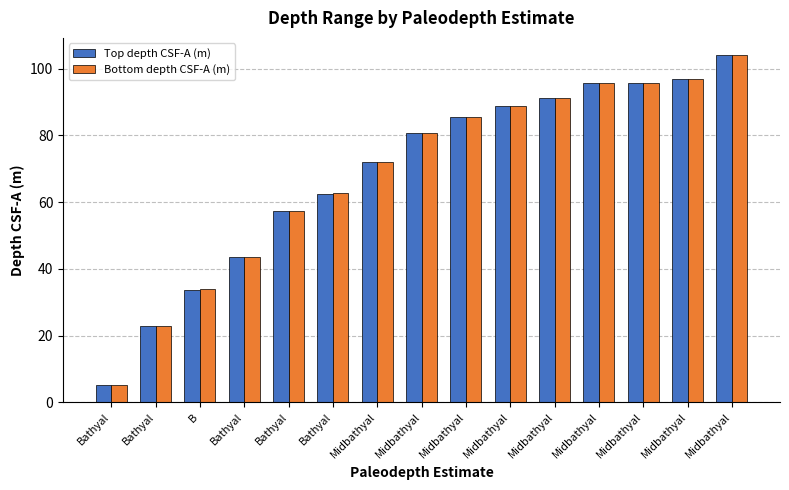

At how many categories does at least one series exceed 43?

12